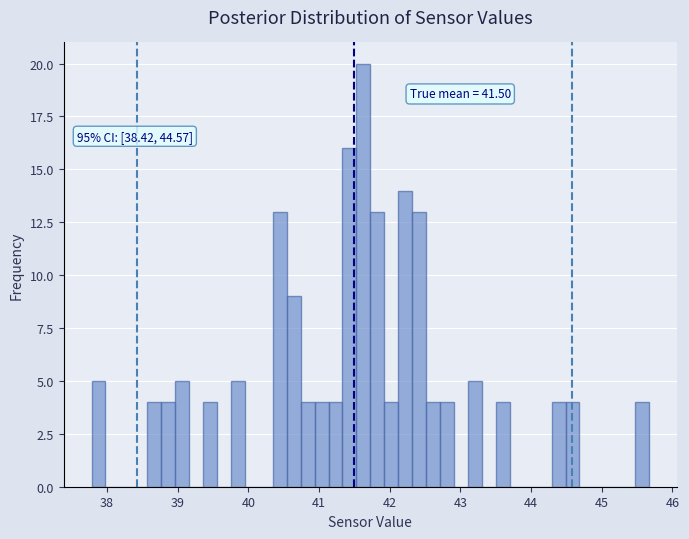

Around what value on the x-axis is the tallest bar? Give the approximate position of its centre, as read against the axis.

41.6